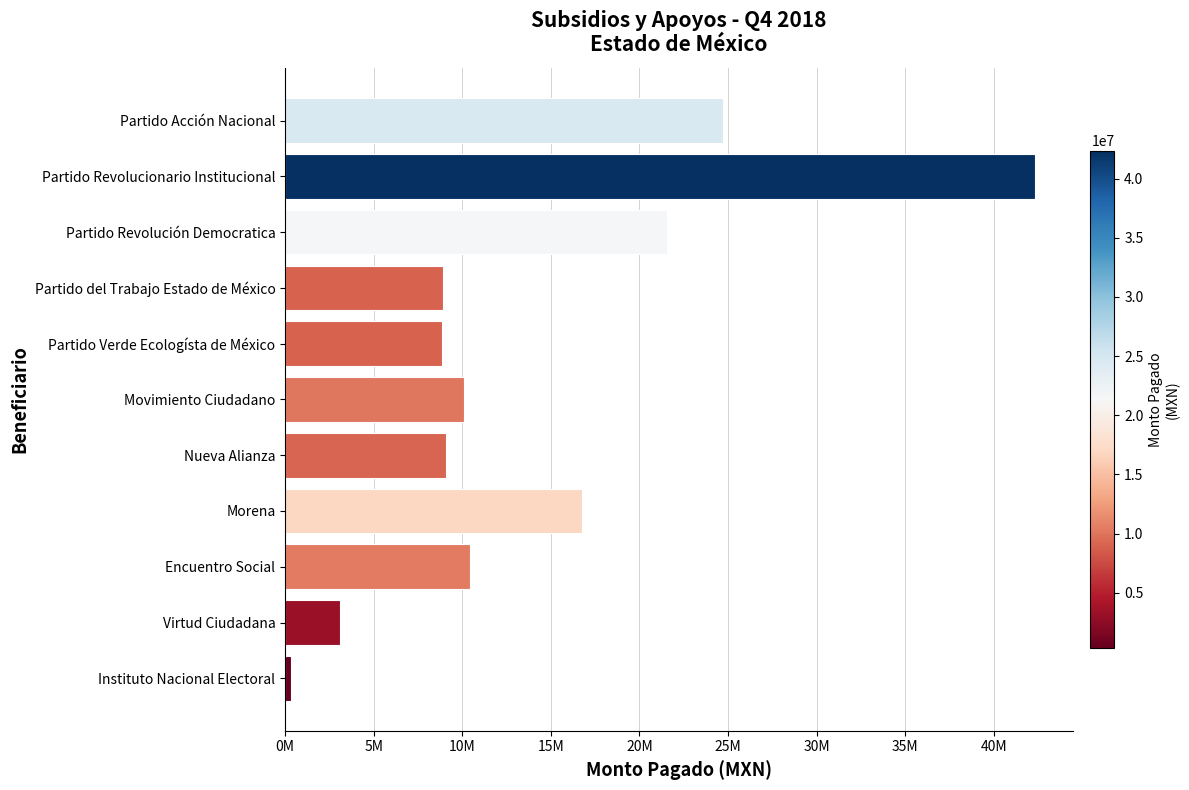

Are the bars grouped side by side (vs. stacked)?

No